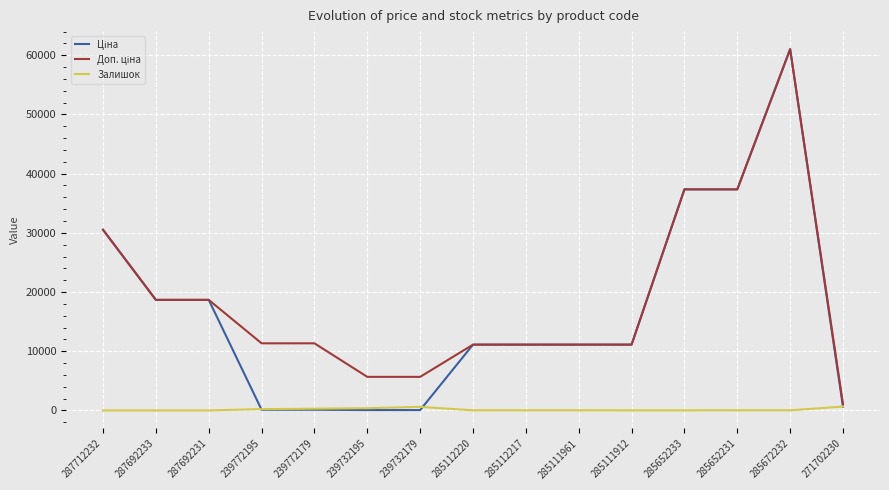

Is it true that Залишок equals 16.0 at 285672232?

True